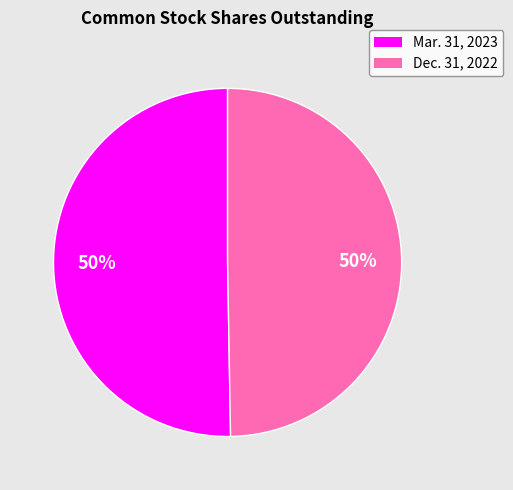

To the nearest percent, what is the combined percentage of Dec. 31, 2022 and Mar. 31, 2023?

100%